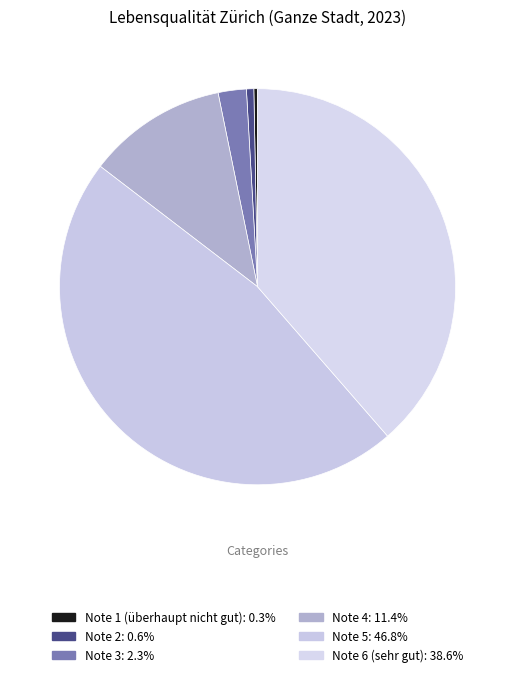

How many segments does this pie chart have?

6